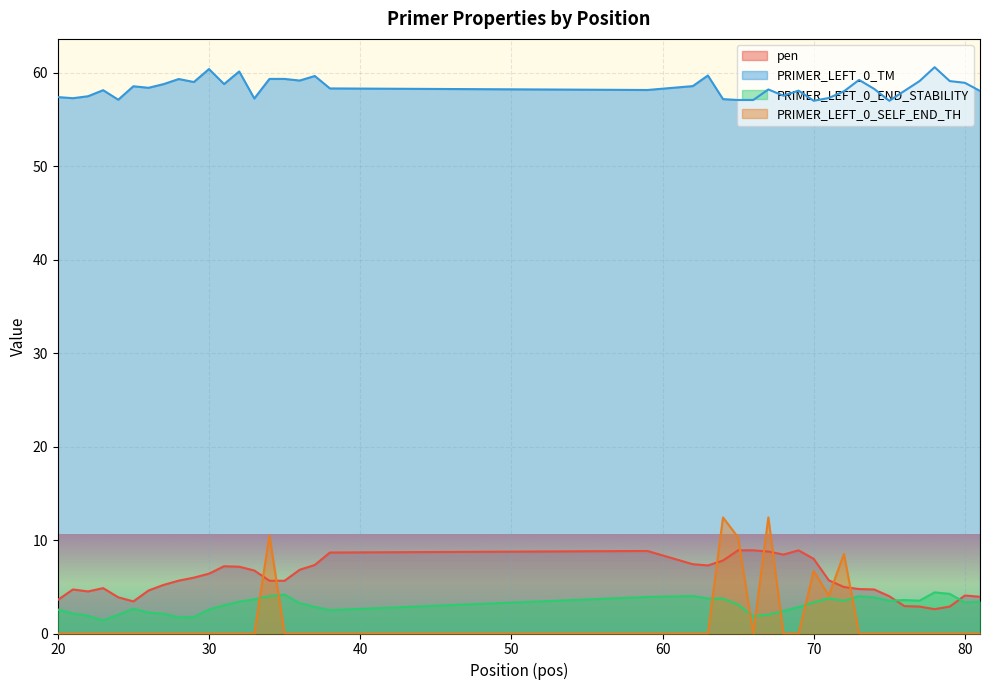

Between 63 and 75, which is larger?

63